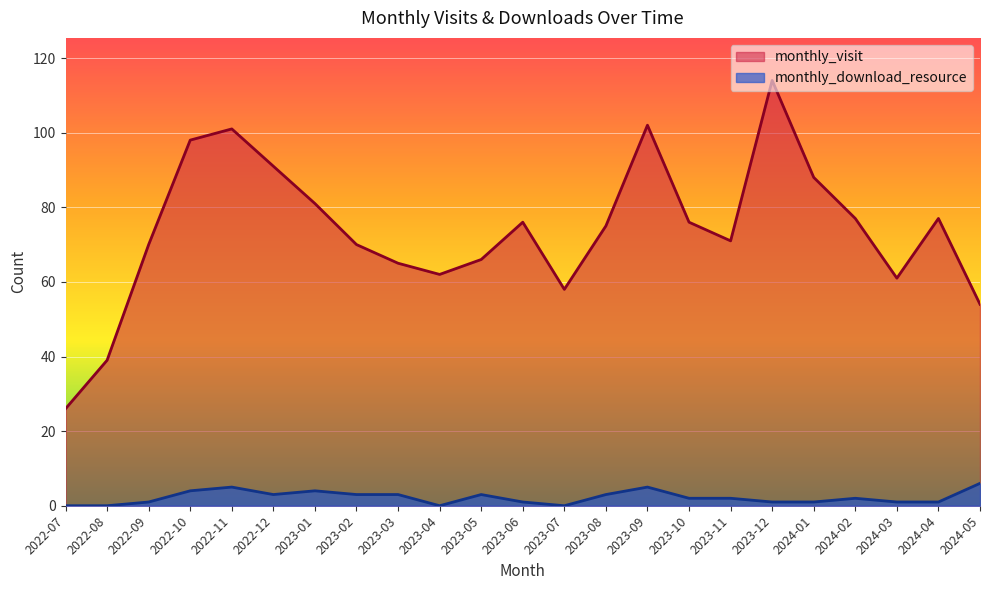

Reading left to right, list all the values displayed in this chart.

monthly_visit: 2022-07=26	2022-08=39	2022-09=70	2022-10=98	2022-11=101	2022-12=91	2023-01=81	2023-02=70	2023-03=65	2023-04=62	2023-05=66	2023-06=76	2023-07=58	2023-08=75	2023-09=102	2023-10=76	2023-11=71	2023-12=114	2024-01=88	2024-02=77	2024-03=61	2024-04=77	2024-05=54
monthly_download_resource: 2022-07=0	2022-08=0	2022-09=1	2022-10=4	2022-11=5	2022-12=3	2023-01=4	2023-02=3	2023-03=3	2023-04=0	2023-05=3	2023-06=1	2023-07=0	2023-08=3	2023-09=5	2023-10=2	2023-11=2	2023-12=1	2024-01=1	2024-02=2	2024-03=1	2024-04=1	2024-05=6